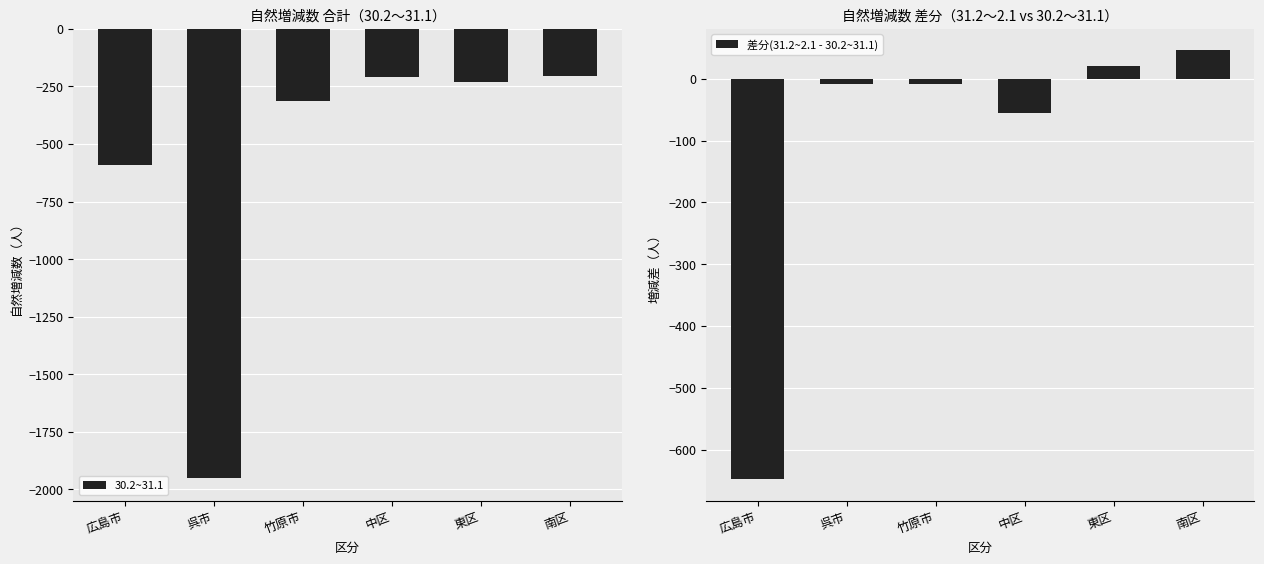

What is the difference between the highest and lowest values at 広島市?

58